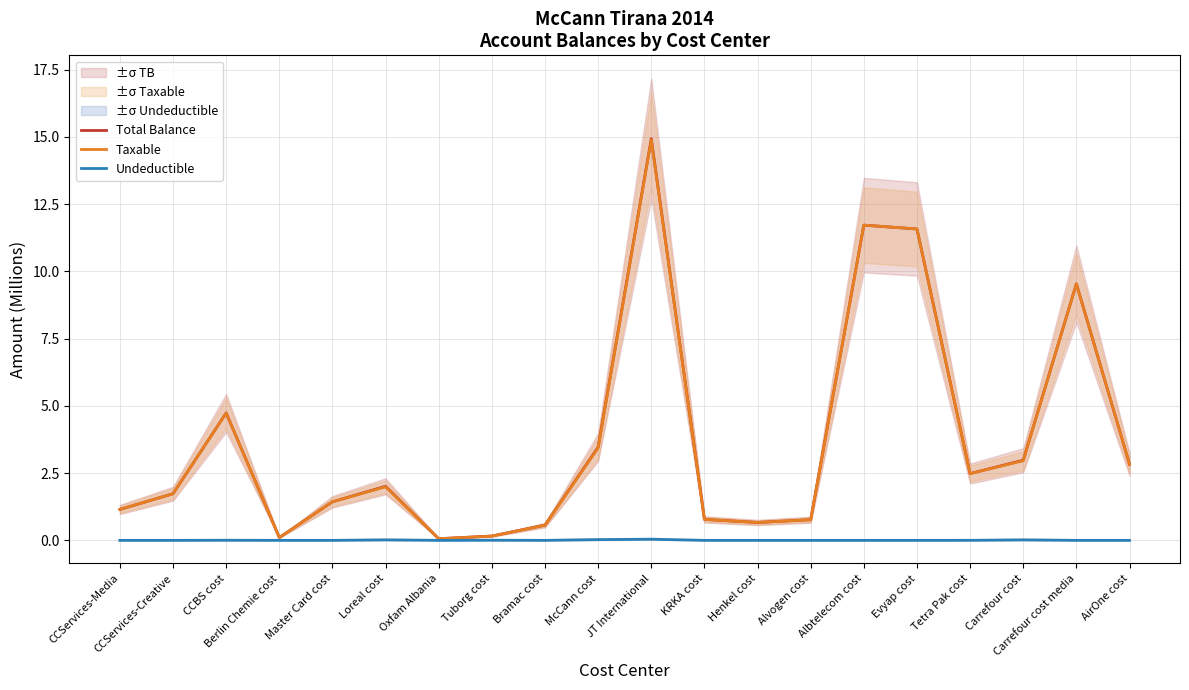

Rank the series at Tuborg cost from lowest to highest value.

Undeductible, Taxable, Total Balance